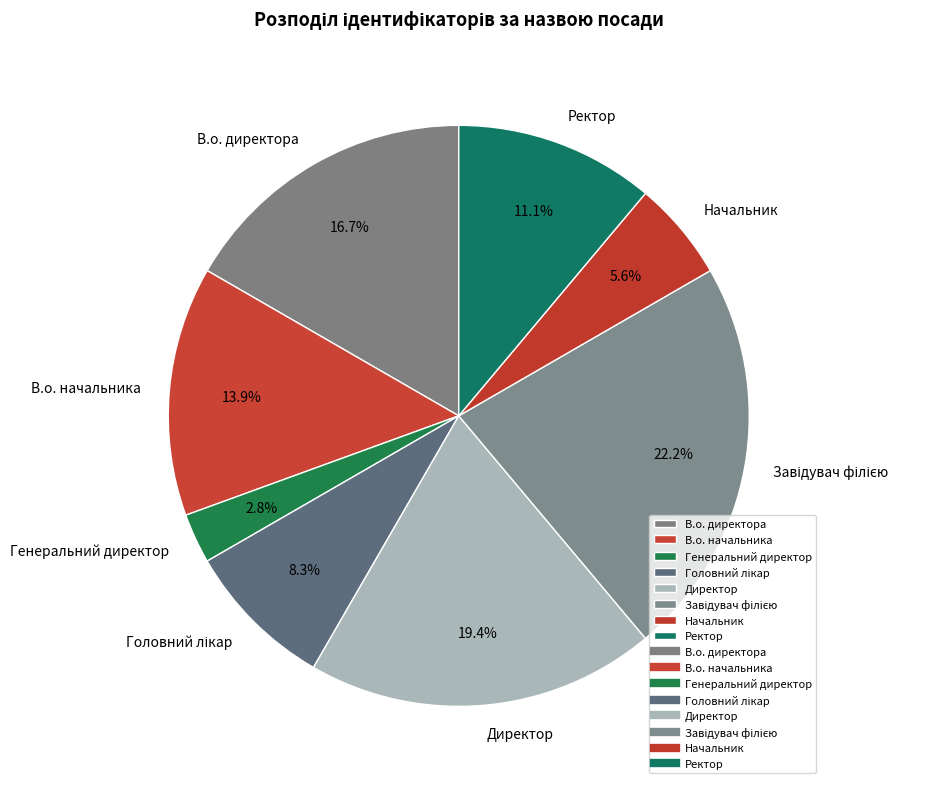

Which has a higher value, Ректор or В.о. начальника?

В.о. начальника